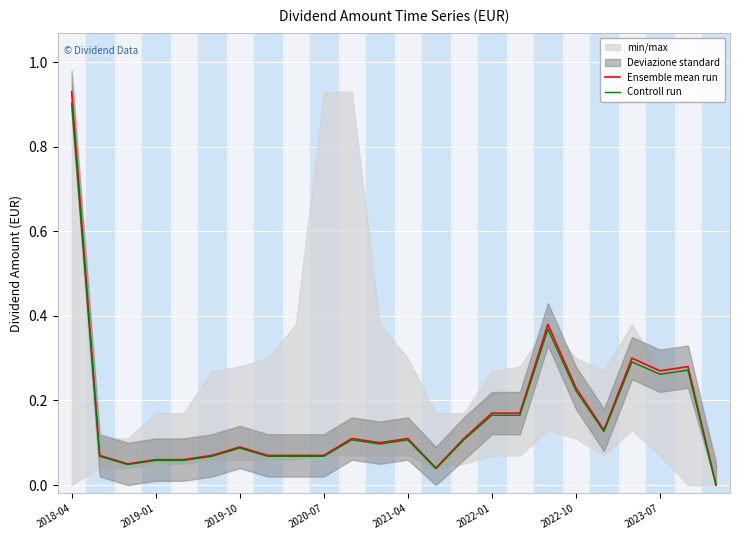

How many lines are shown in the chart?

2